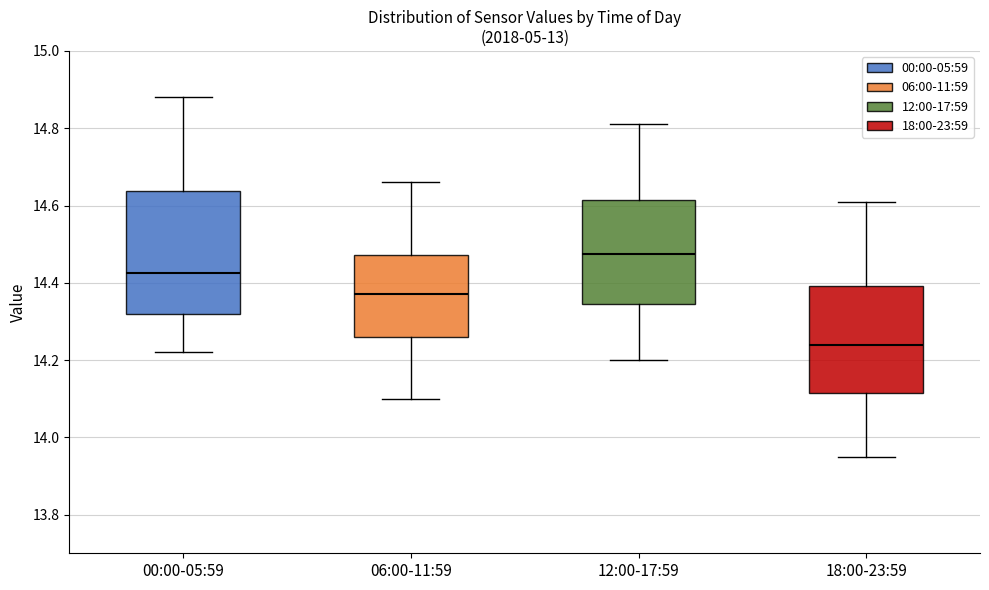

Which box's median line is the lowest?

18:00-23:59